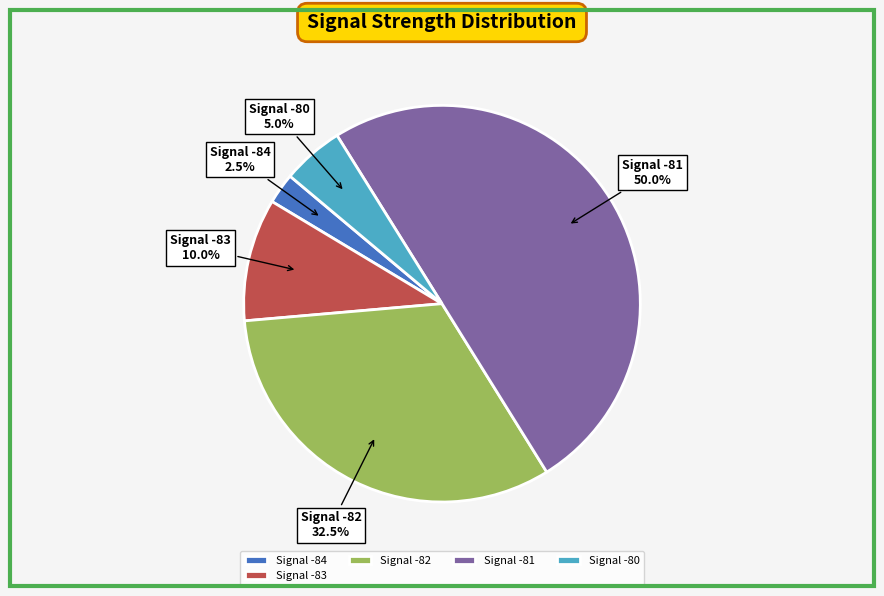

How many slices are in this pie chart?

5